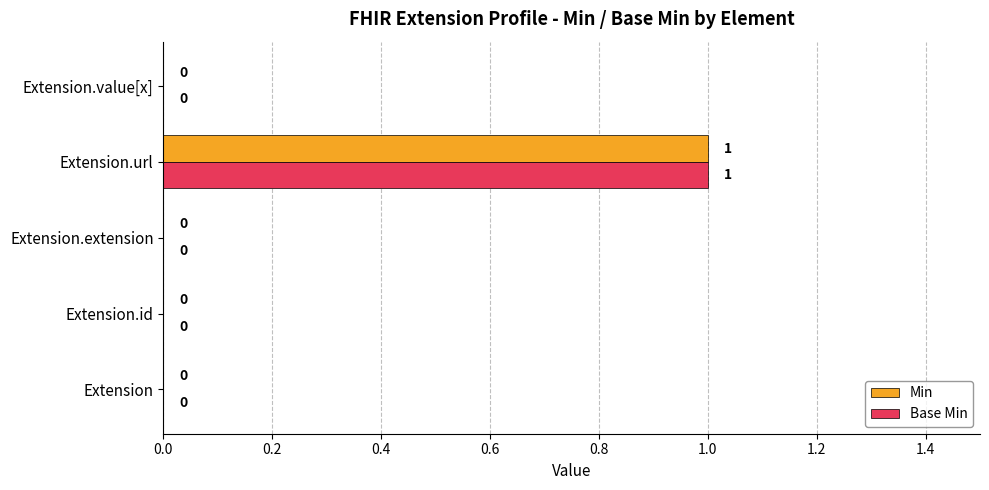

At which category is the sum across all series the highest?

Extension.url